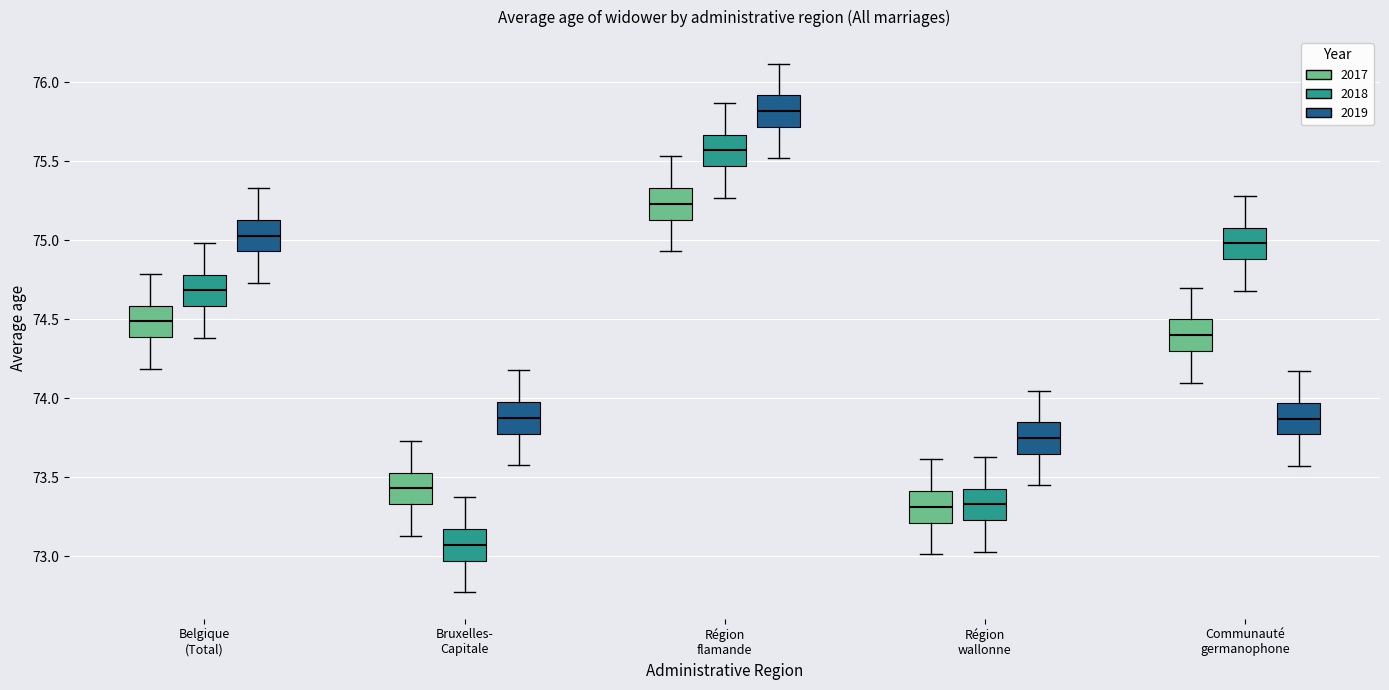

Reading left to right, read every box against the y-axis: the position of its median line, the range the box covers, and the ends of its whiskers. The values are not printed on the chart, so give them approximately, as read against the axis.

Belgique (Total) (2017): median 74.50, box 74.40 to 74.60, whiskers 74.20 to 74.80
Belgique (Total) (2018): median 74.70, box 74.60 to 74.80, whiskers 74.40 to 75.00
Belgique (Total) (2019): median 75.05, box 74.95 to 75.15, whiskers 74.75 to 75.35
Bruxelles- Capitale (2017): median 73.45, box 73.35 to 73.55, whiskers 73.15 to 73.75
Bruxelles- Capitale (2018): median 73.05, box 72.95 to 73.15, whiskers 72.75 to 73.35
Bruxelles- Capitale (2019): median 73.90, box 73.80 to 74.00, whiskers 73.60 to 74.20
Région flamande (2017): median 75.25, box 75.15 to 75.35, whiskers 74.95 to 75.55
Région flamande (2018): median 75.55, box 75.45 to 75.65, whiskers 75.25 to 75.85
Région flamande (2019): median 75.80, box 75.70 to 75.90, whiskers 75.50 to 76.10
Région wallonne (2017): median 73.30, box 73.20 to 73.40, whiskers 73.00 to 73.60
Région wallonne (2018): median 73.35, box 73.25 to 73.45, whiskers 73.05 to 73.65
Région wallonne (2019): median 73.75, box 73.65 to 73.85, whiskers 73.45 to 74.05
Communauté germanophone (2017): median 74.40, box 74.30 to 74.50, whiskers 74.10 to 74.70
Communauté germanophone (2018): median 75.00, box 74.90 to 75.10, whiskers 74.70 to 75.30
Communauté germanophone (2019): median 73.85, box 73.75 to 73.95, whiskers 73.55 to 74.15